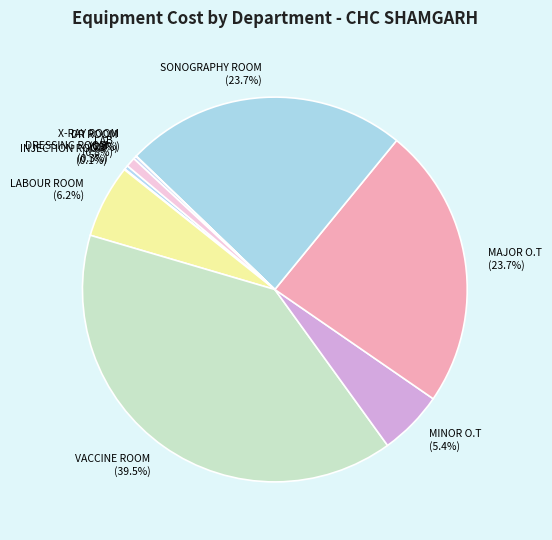

Does MAJOR O.T (23.7%) represent more than half of the total?

No